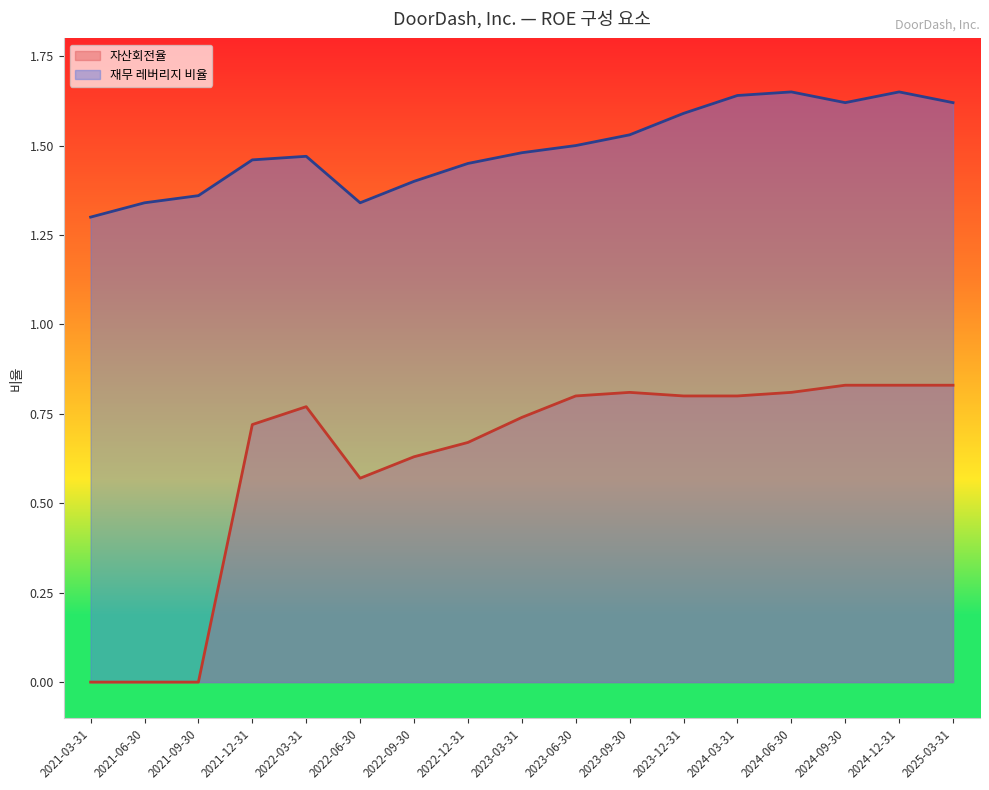

What is the label of the 3rd point from the left?

2021-09-30